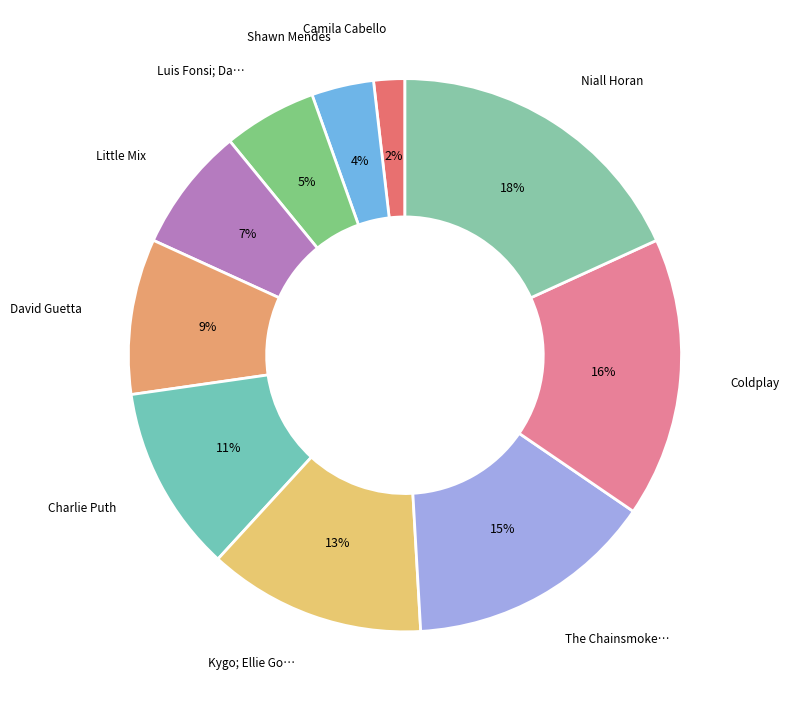

Count the number of slices in the pie.

10